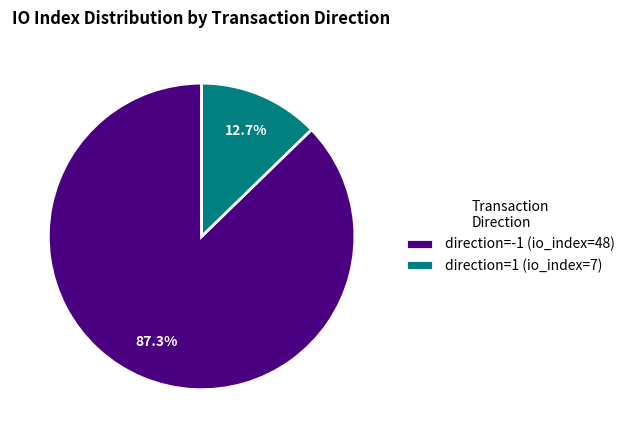

Which slice is the largest?

direction=-1 (io_index=48)